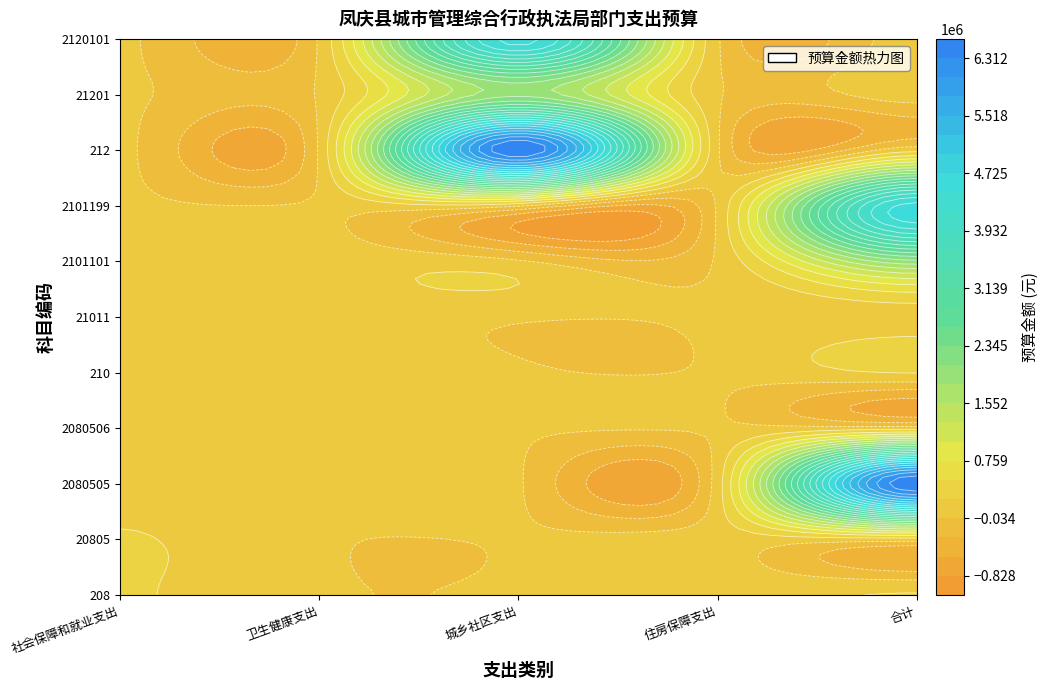

What is the sum of the 住房保障支出 values at 8 and 0?

101948.0